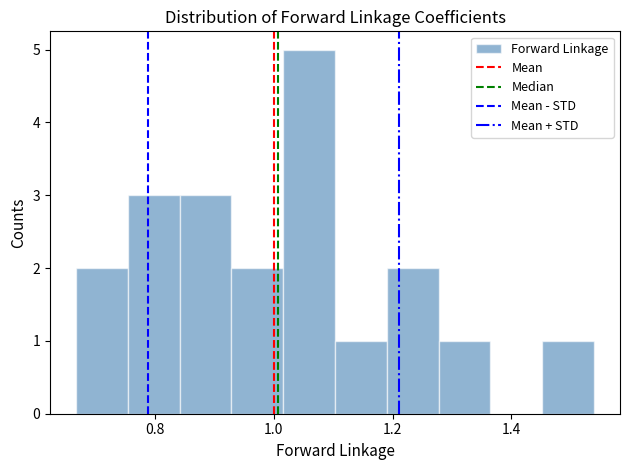

Reading left to right, transcribe this chart: for each bar, give the range it covers on the x-axis and its height. Neither the bar edges nor the heights are printed on the chart, so give them approximately, as read against the axes.

0.66 to 0.76: 2
0.76 to 0.84: 3
0.84 to 0.92: 3
0.92 to 1.02: 2
1.02 to 1.10: 5
1.10 to 1.20: 1
1.20 to 1.28: 2
1.28 to 1.36: 1
1.36 to 1.46: 0
1.46 to 1.54: 1